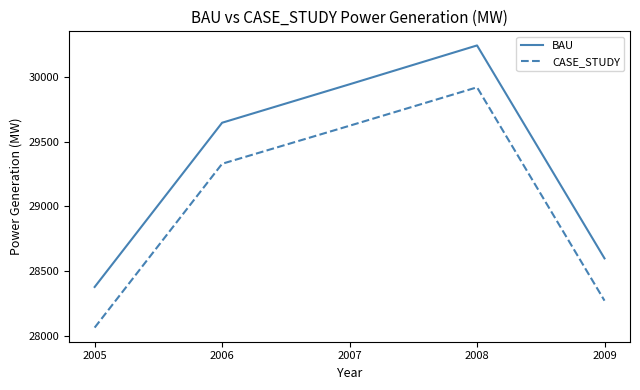

Where is the first local maximum for CASE_STUDY?

2008